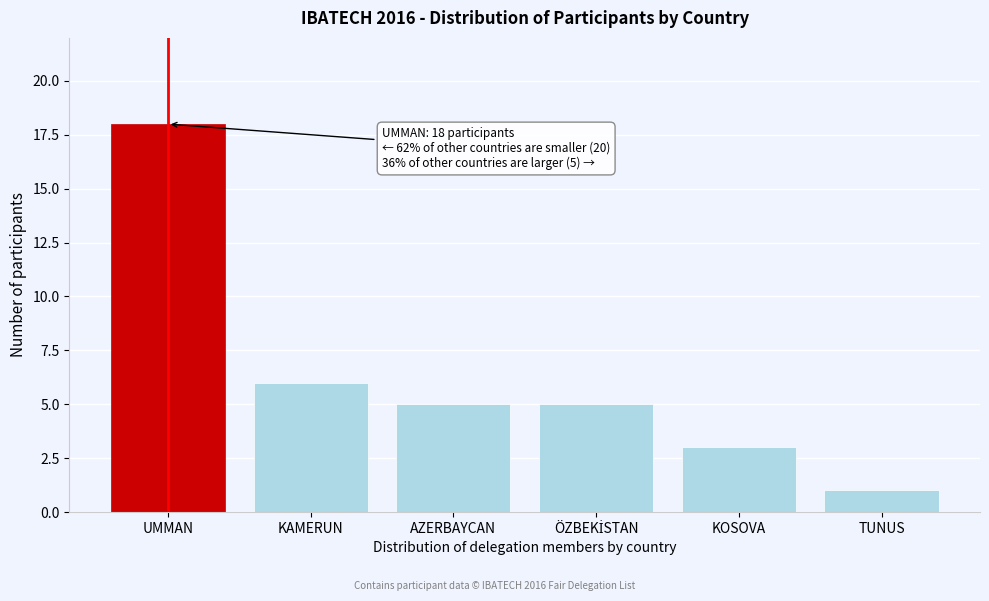

Reading right to left, extract all data points from this chart.

1	3	5	5	6	18